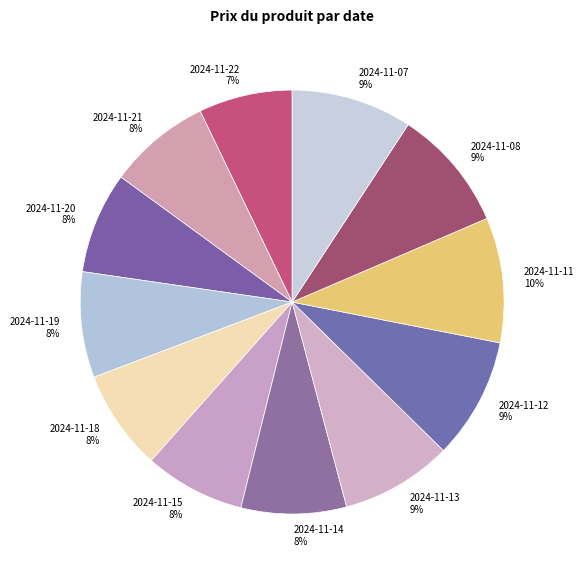

Between 2024-11-11 10% and 2024-11-15 8%, which is larger?

2024-11-11 10%